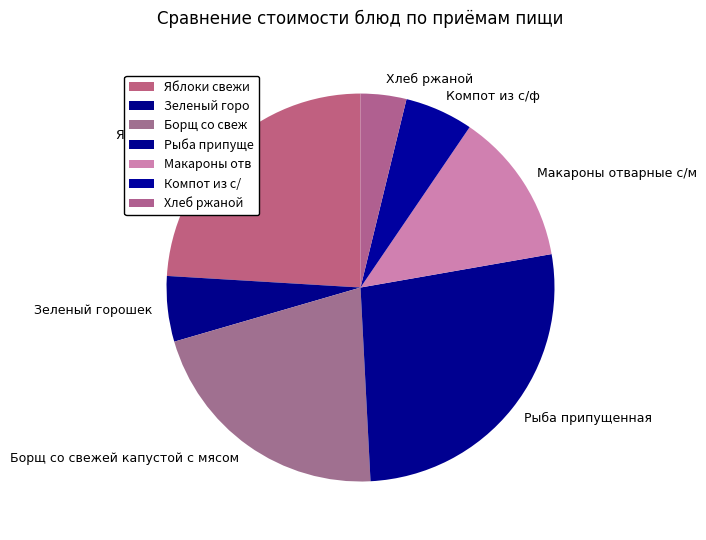

Which slice is the smallest?

Хлеб ржаной